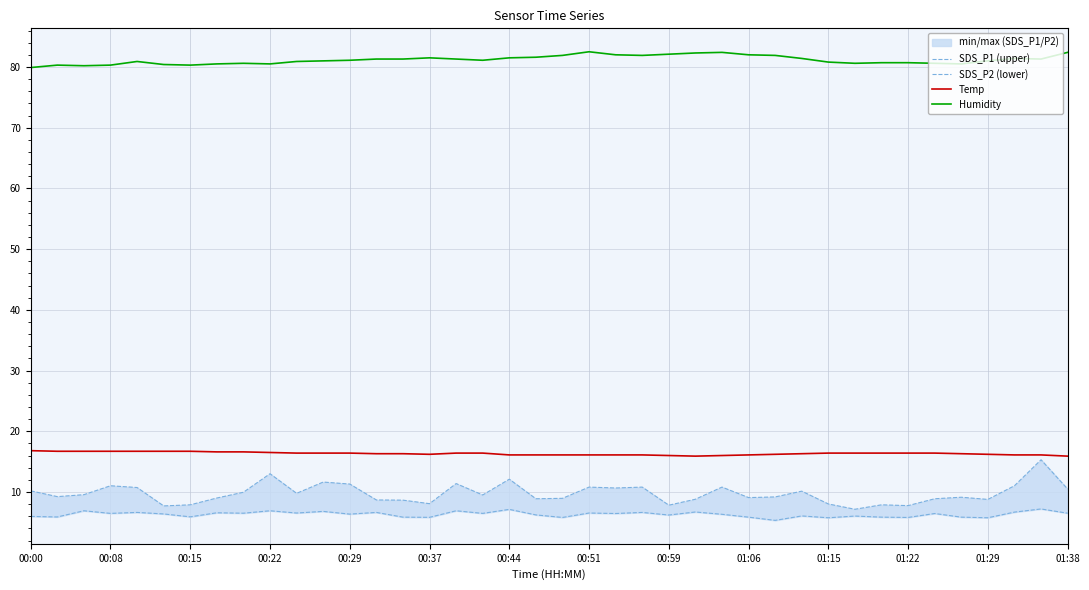

Which series has the largest range (max minus min)?

SDS_P1 (upper)